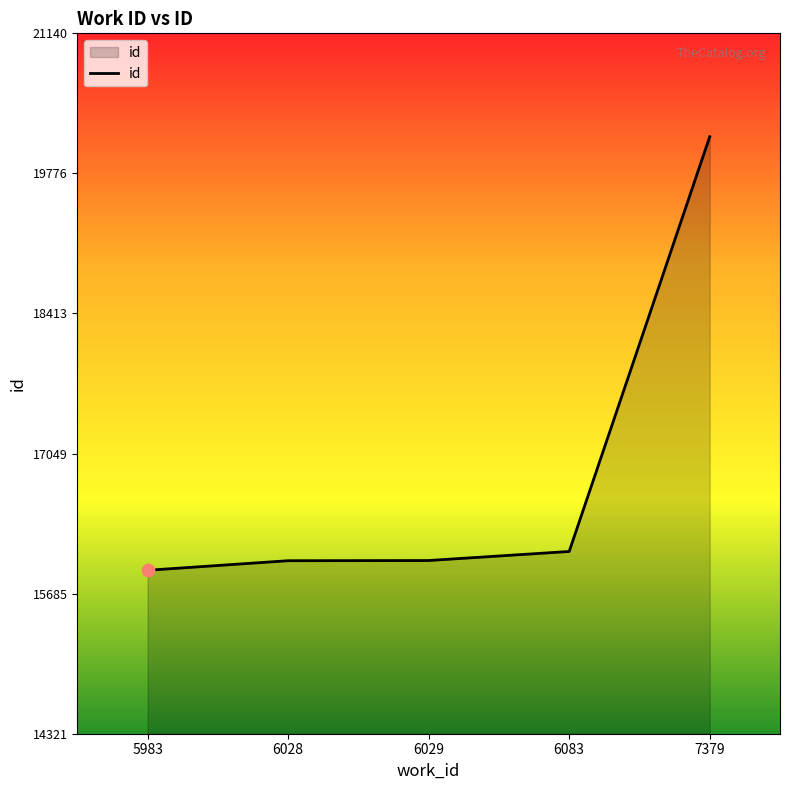

Approximately how many times larger is the value at 5983 compared to 6028?

1.0